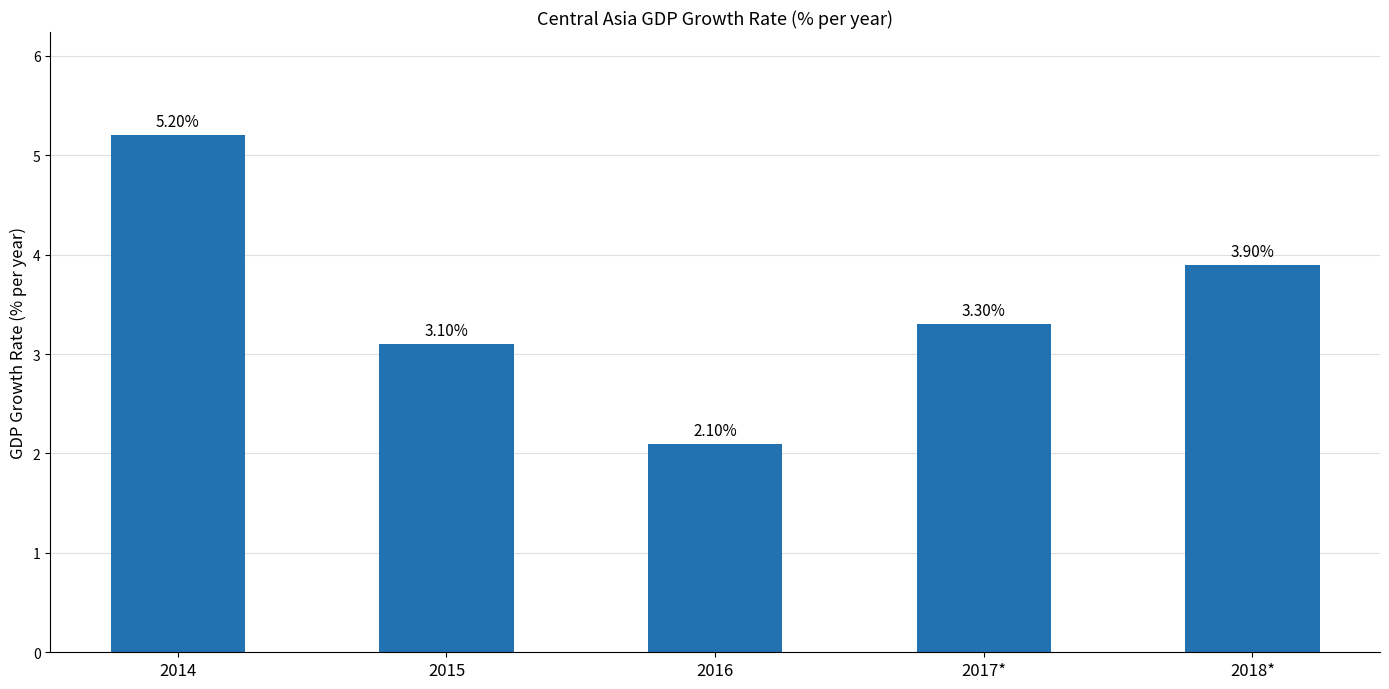

What is the average value?

3.5